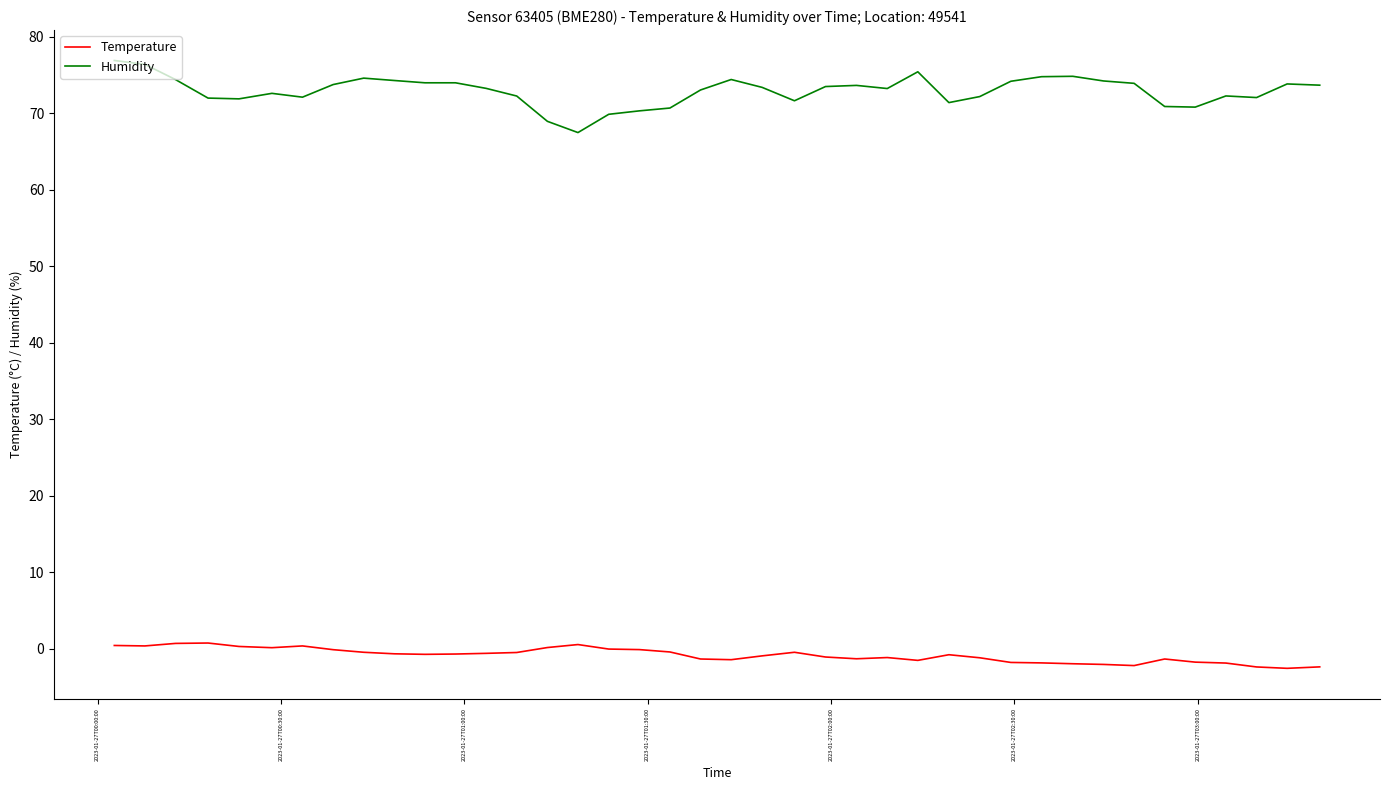

Which series has the largest total across all categories?

Humidity